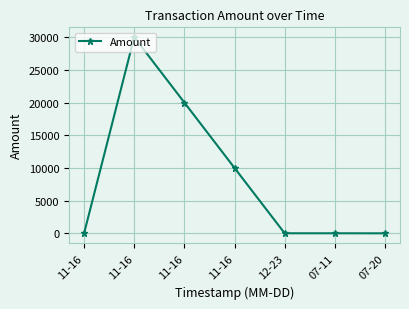

Is this an area chart (filled region under the line)?

No